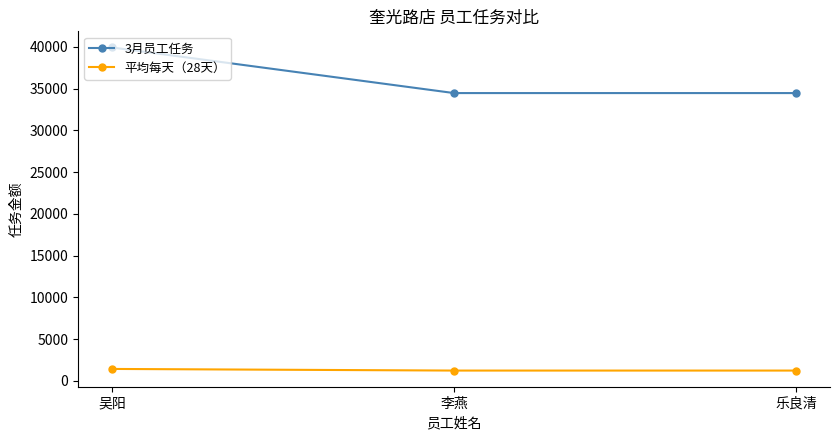

What are all the series names shown in the legend?

3月员工任务, 平均每天（28天）